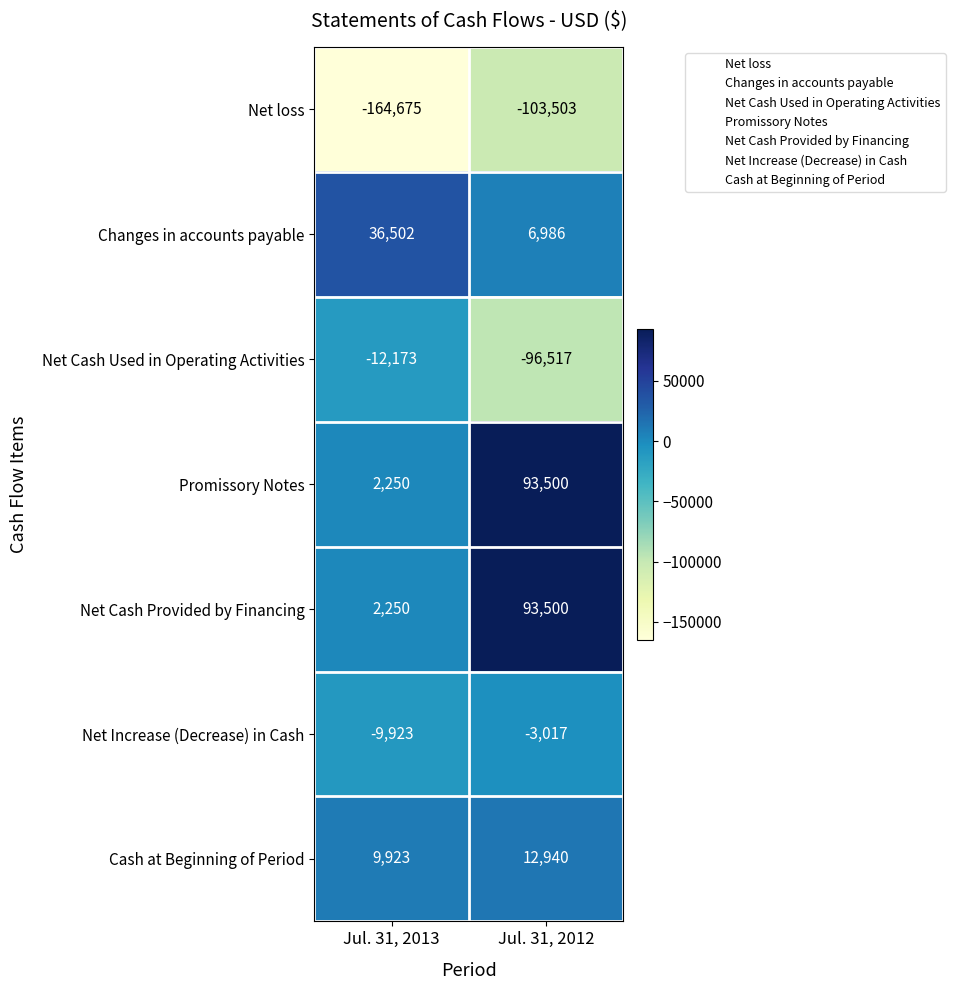

Which label corresponds to the smallest value in the chart?

Jul. 31, 2013